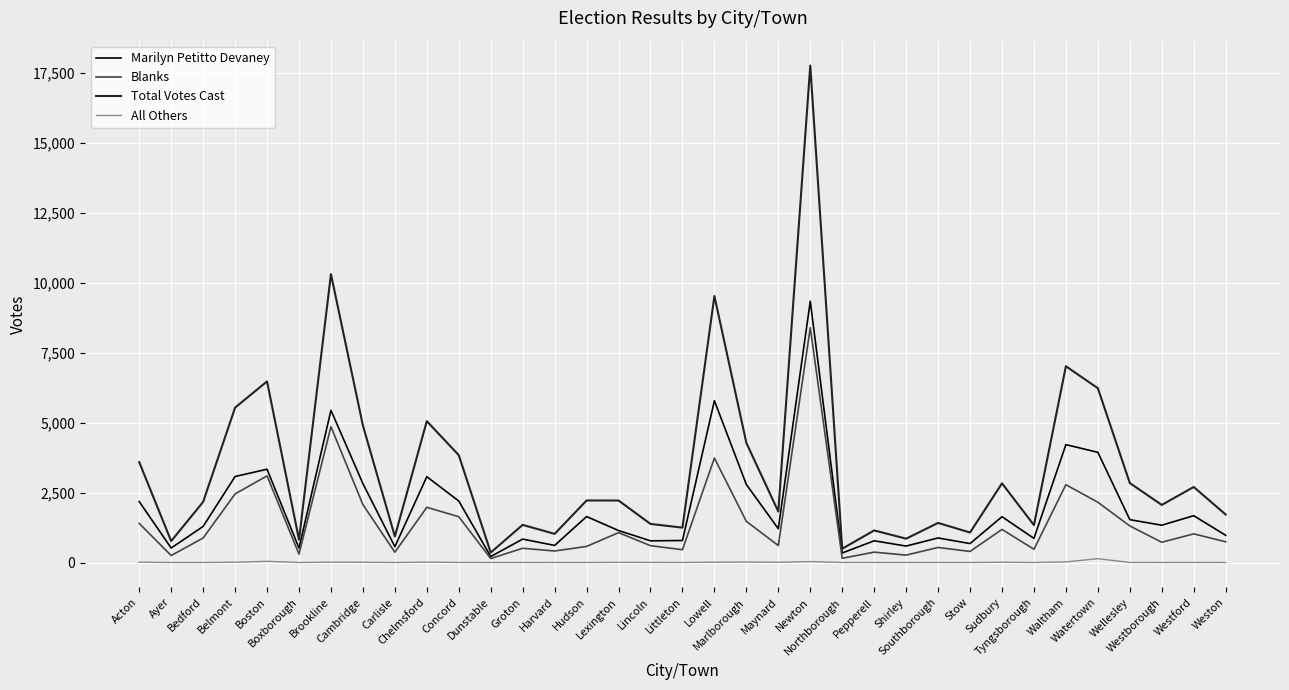

Which series has the largest total across all categories?

Total Votes Cast